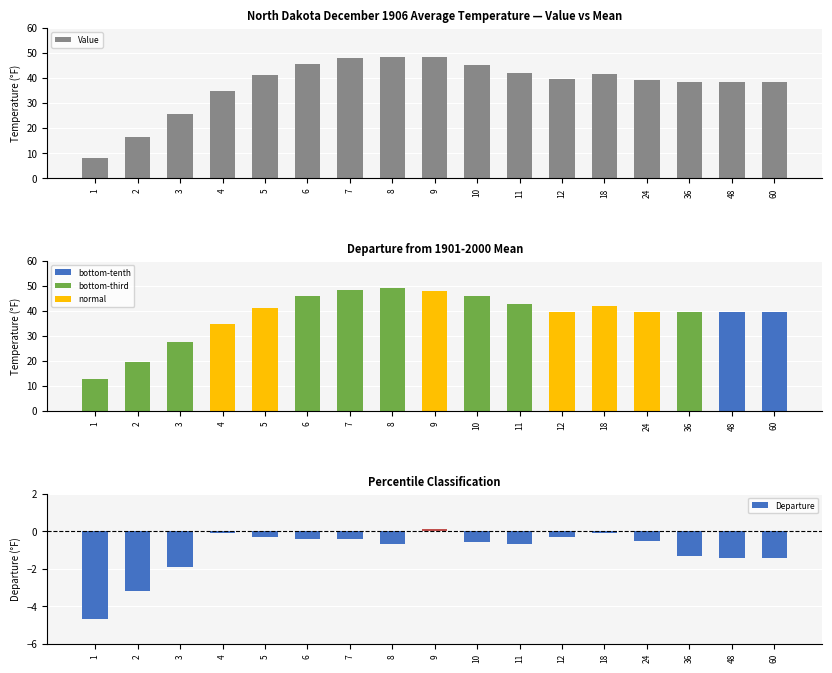

At how many categories does at least one series exceed 44?

5